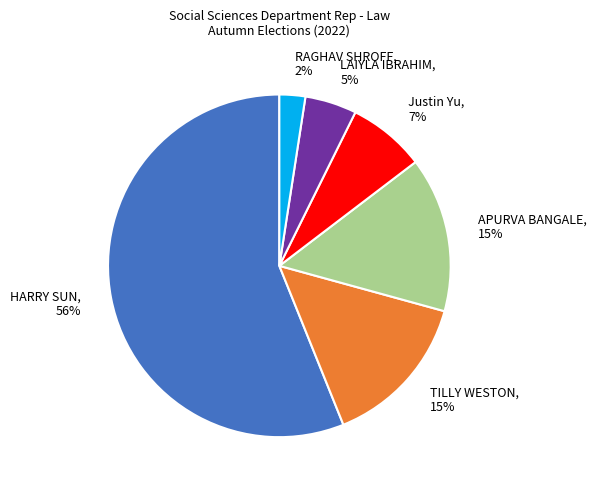

Does LAIYLA IBRAHIM account for over 50% of the chart?

No